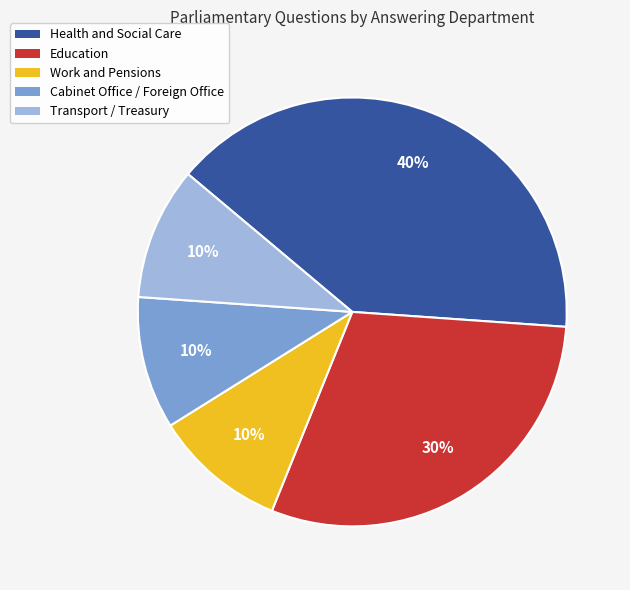

Count the number of slices in the pie.

5